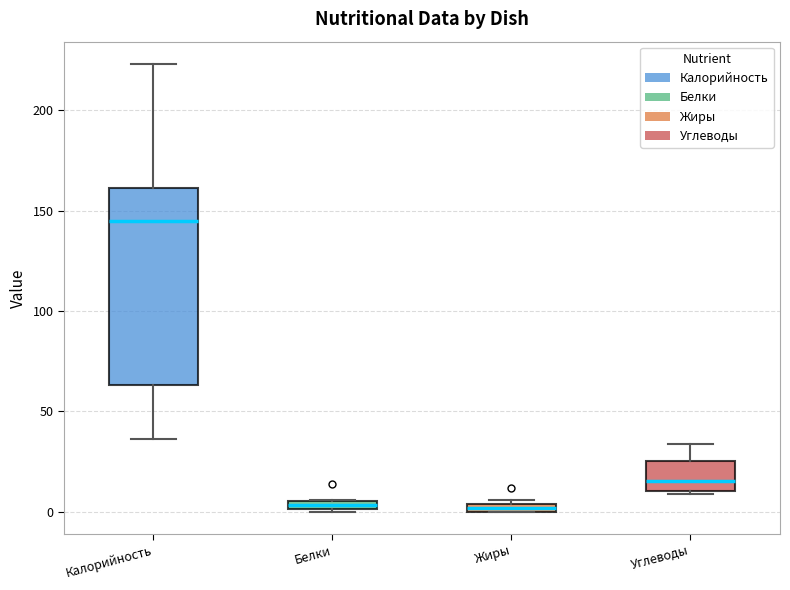

Where is the upper edge of the box for Жиры on the y-axis? The values are not printed on the chart, so give them approximately, as read against the axis.

5